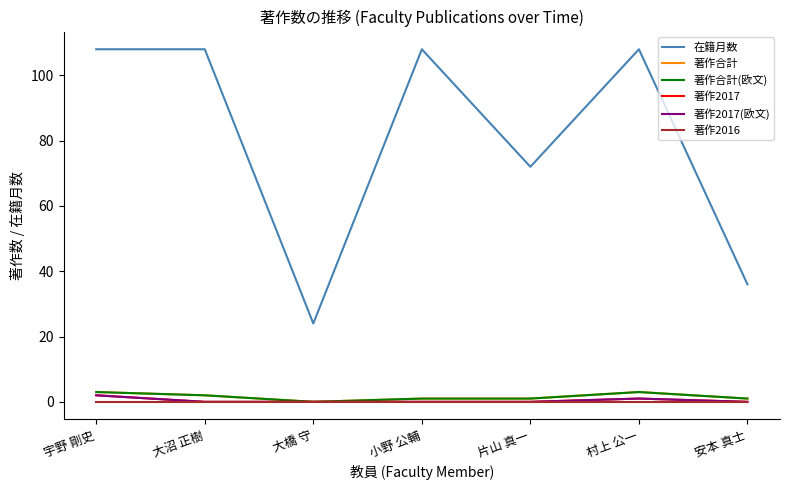

Count the 在籍月数 values in the range 36 to 108.

6